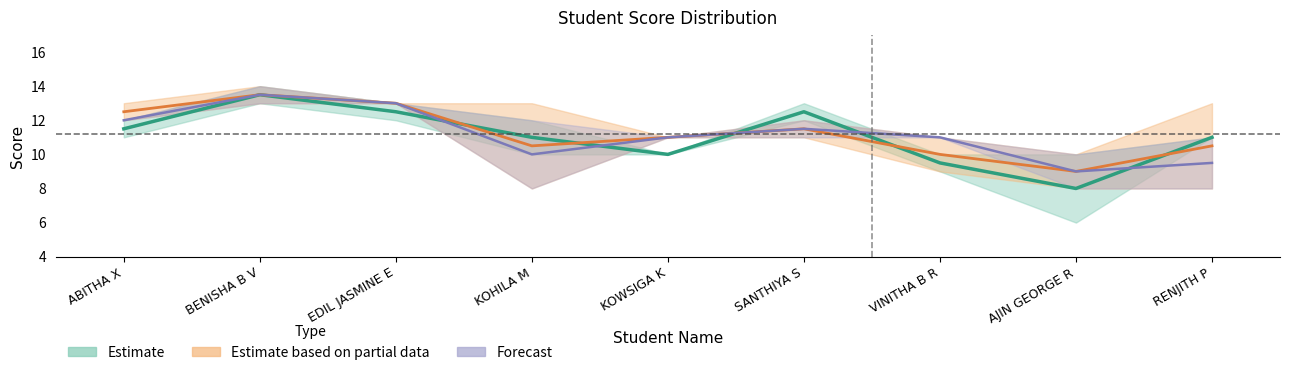

Where do Estimate based on partial data and Estimate first cross each other?

EDIL JASMINE E and KOHILA M